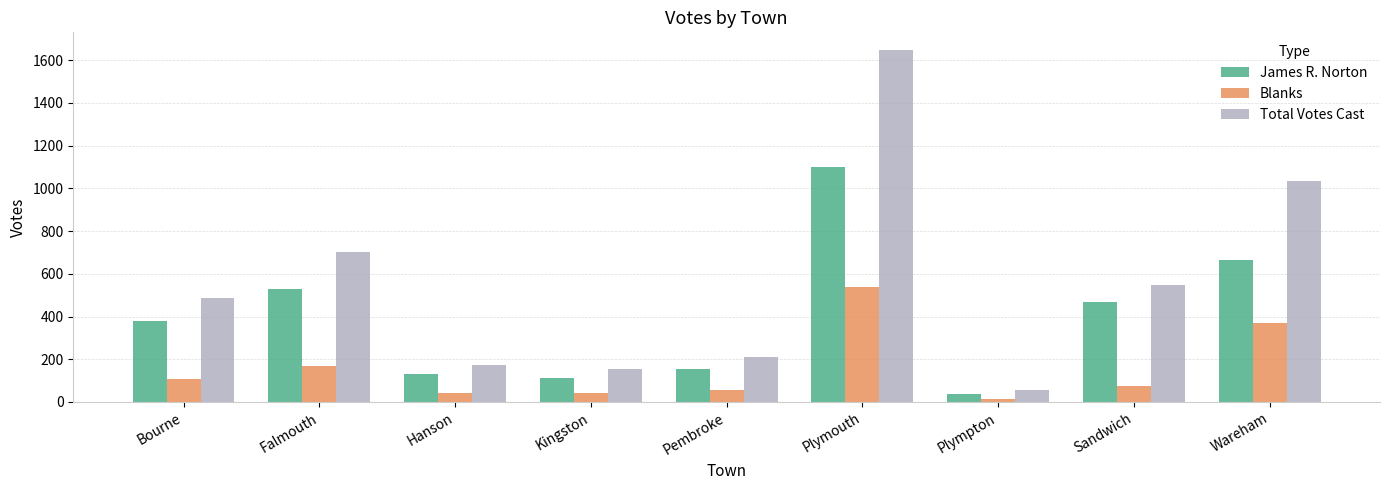

Where is Total Votes Cast nearest to the value 852?

Falmouth